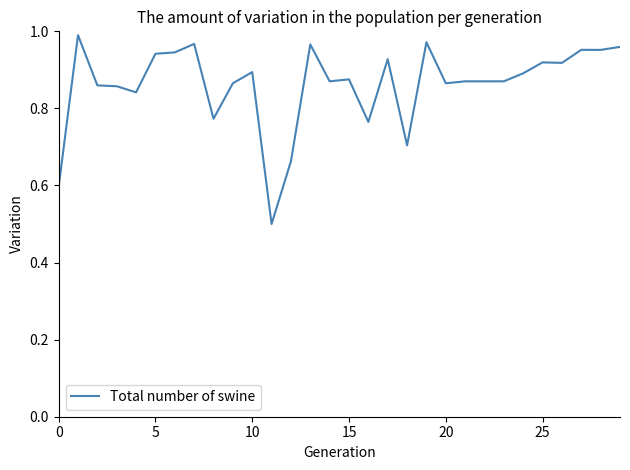

What is the minimum value shown in the chart?

0.5